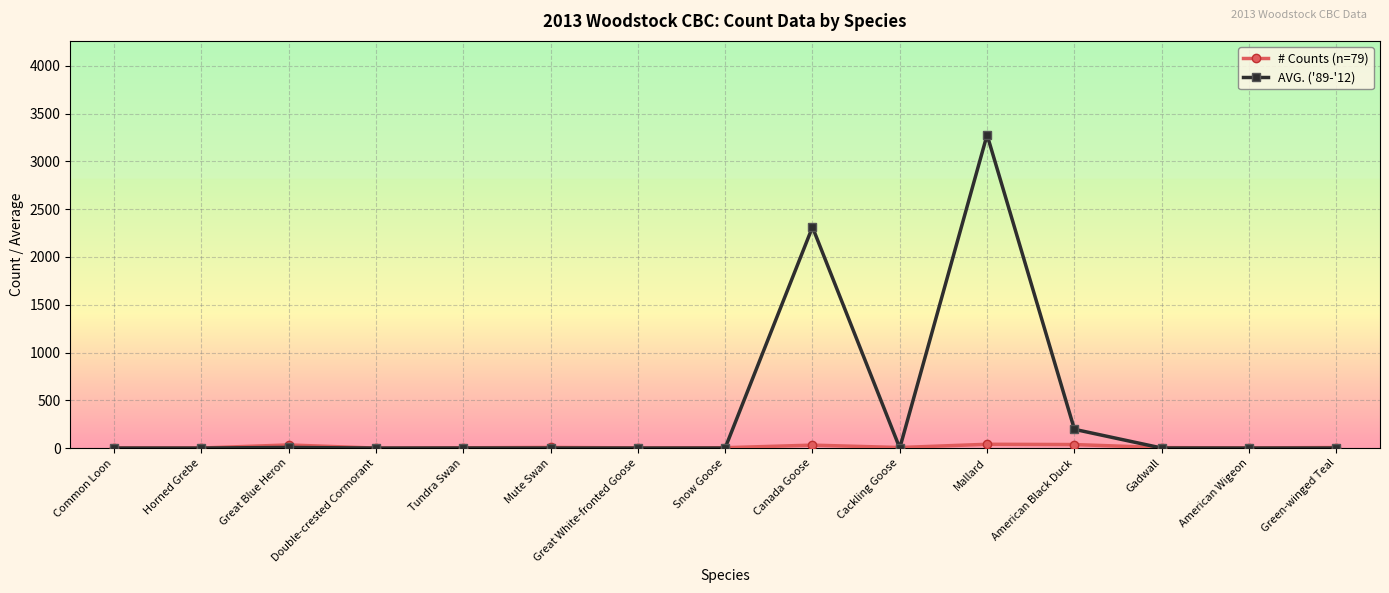

At which category is the sum across all series the highest?

Mallard